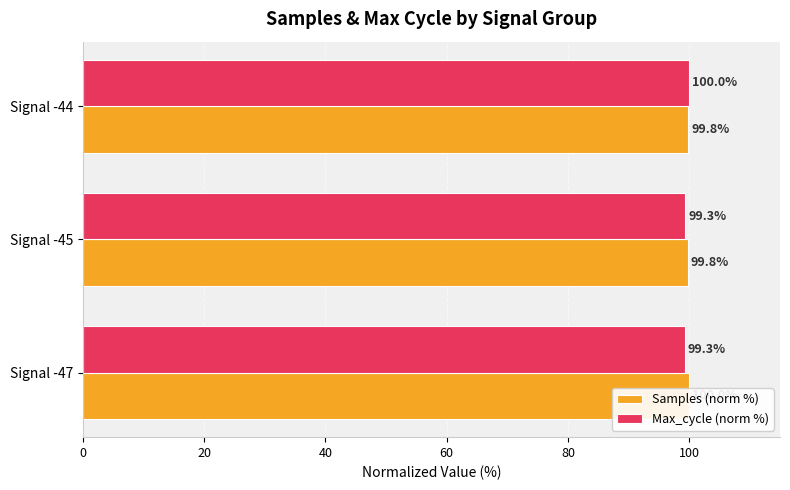

What is the greatest value displayed?

100.0